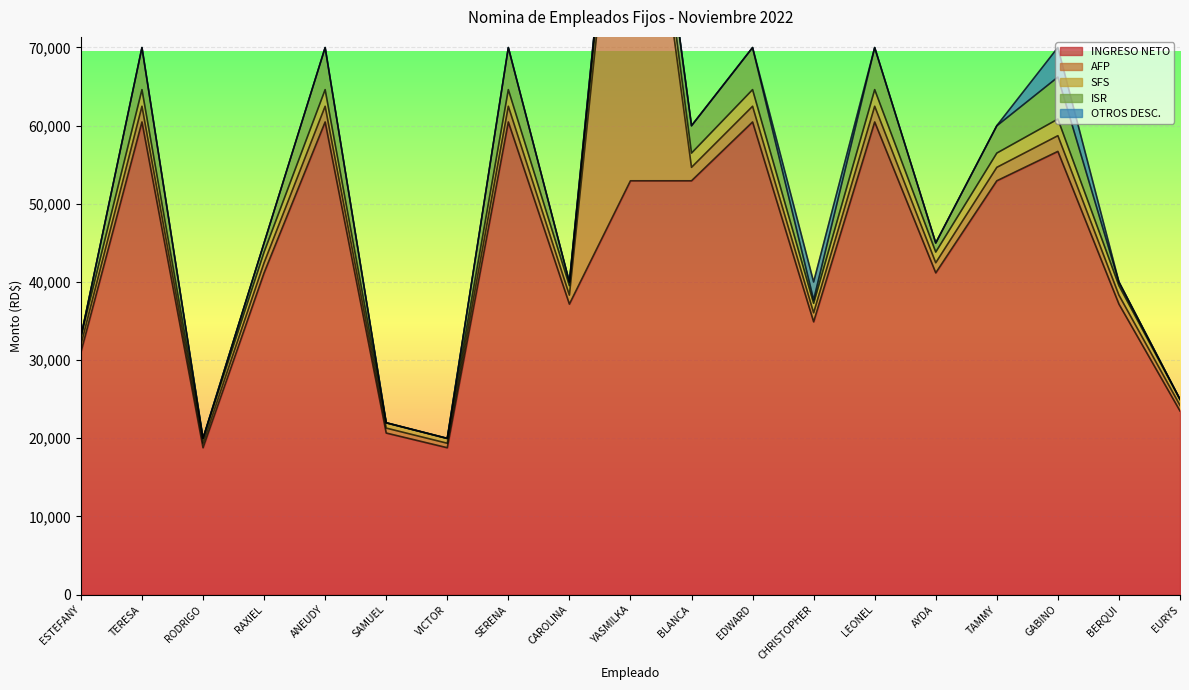

At which category does SFS reach its first local peak?

TERESA